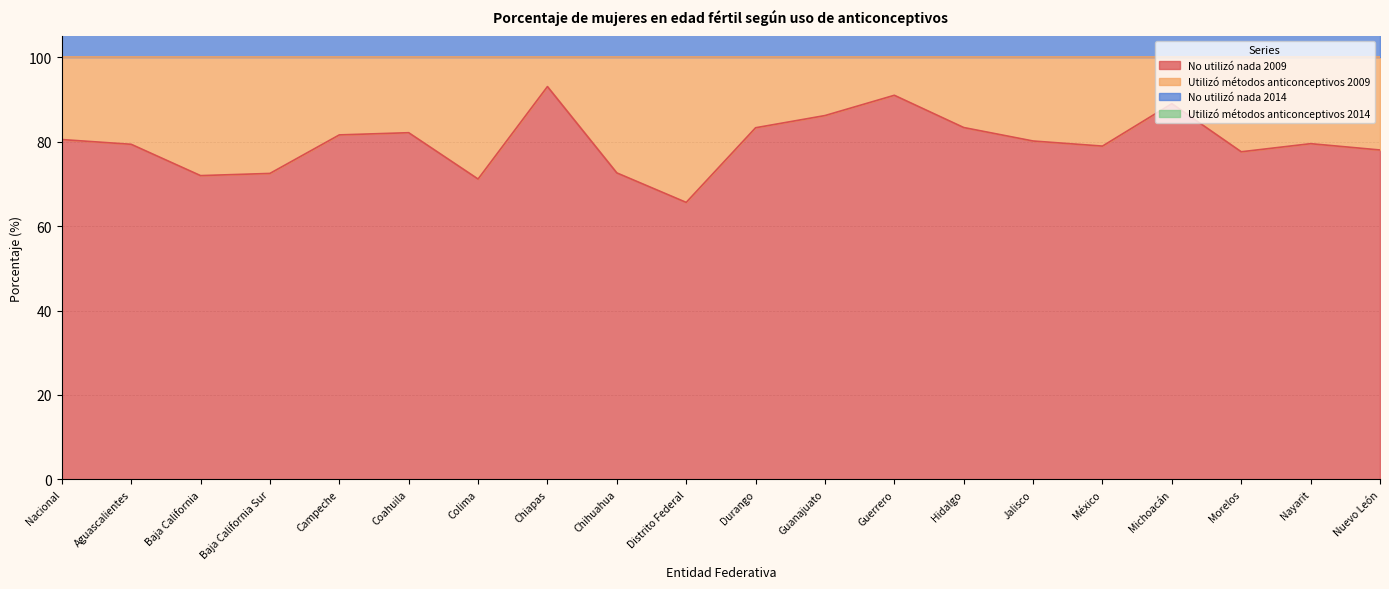

What value does the No utilizó nada 2014 series have at Jalisco?

159.2